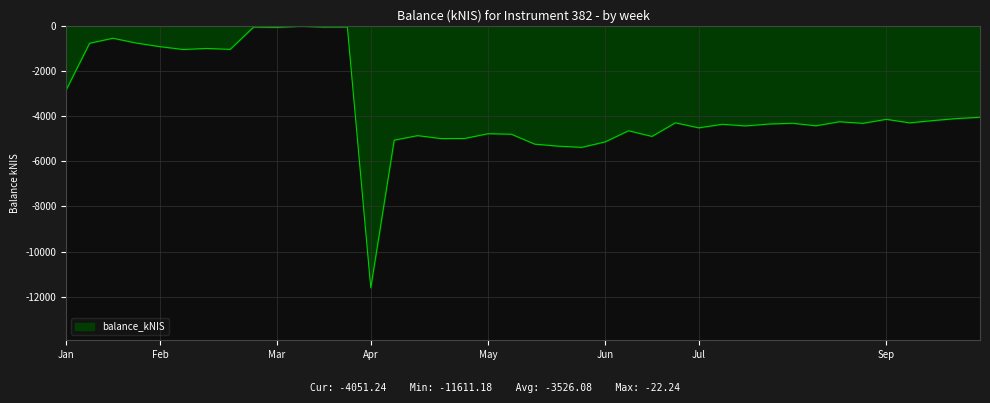

What is the greatest value displayed?

-22.2